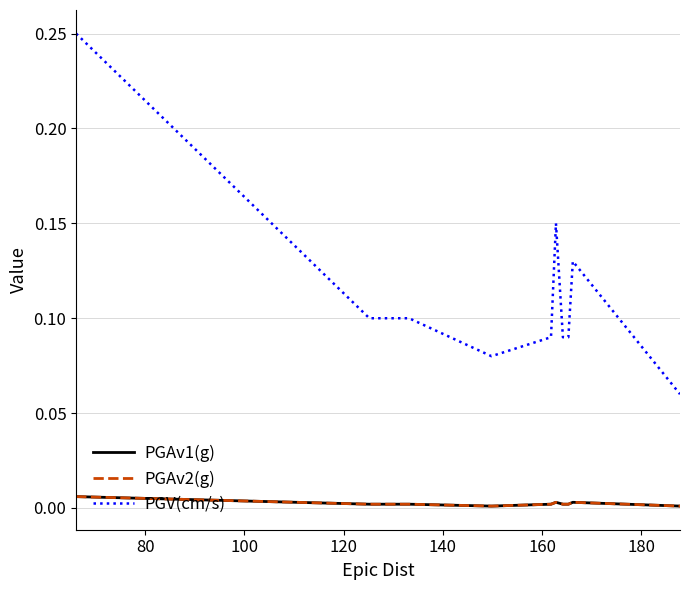

How many lines are shown in the chart?

3